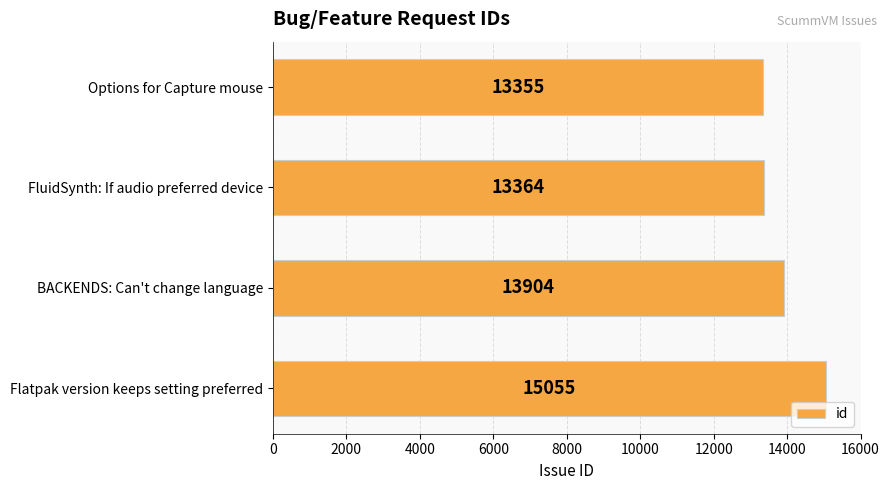

What is the value of the 1st bar from the top?

13355